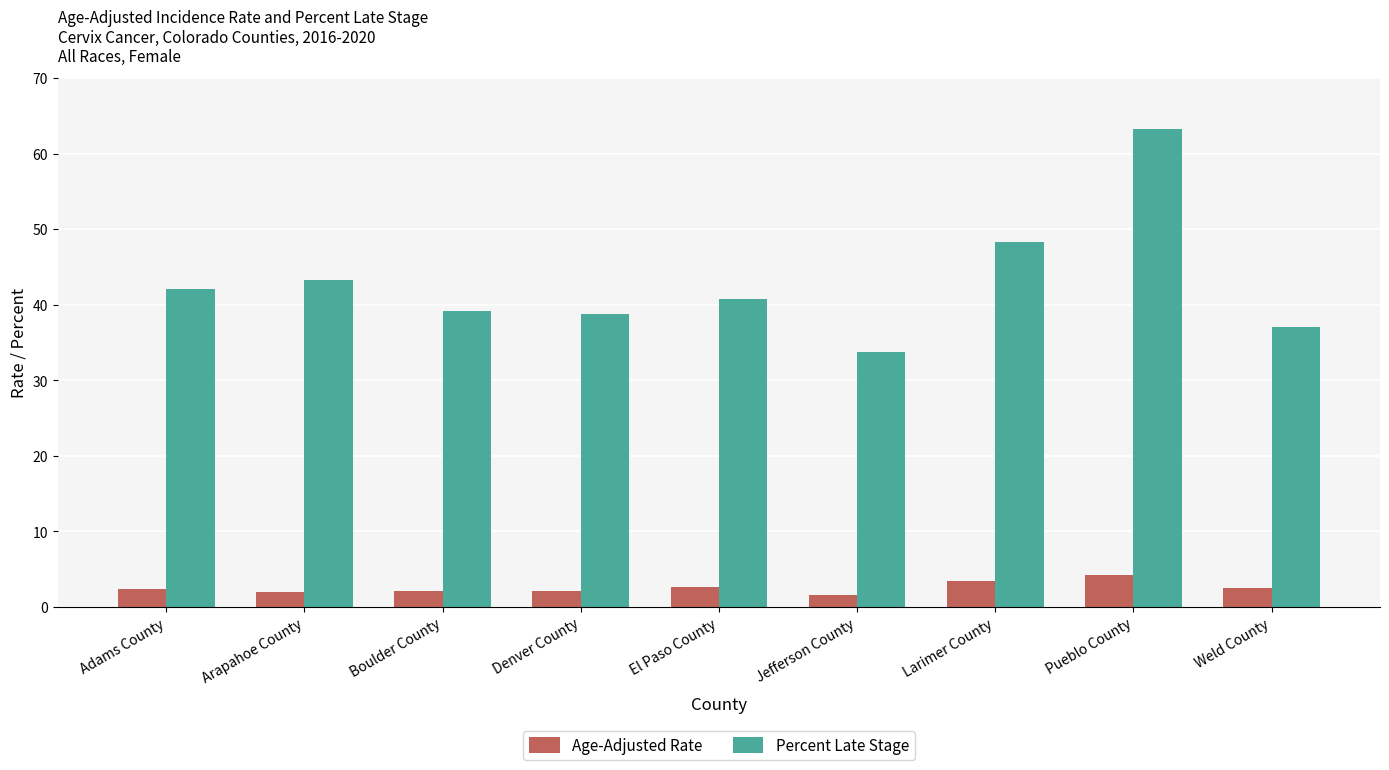

At how many categories does at least one series exceed 49?

1